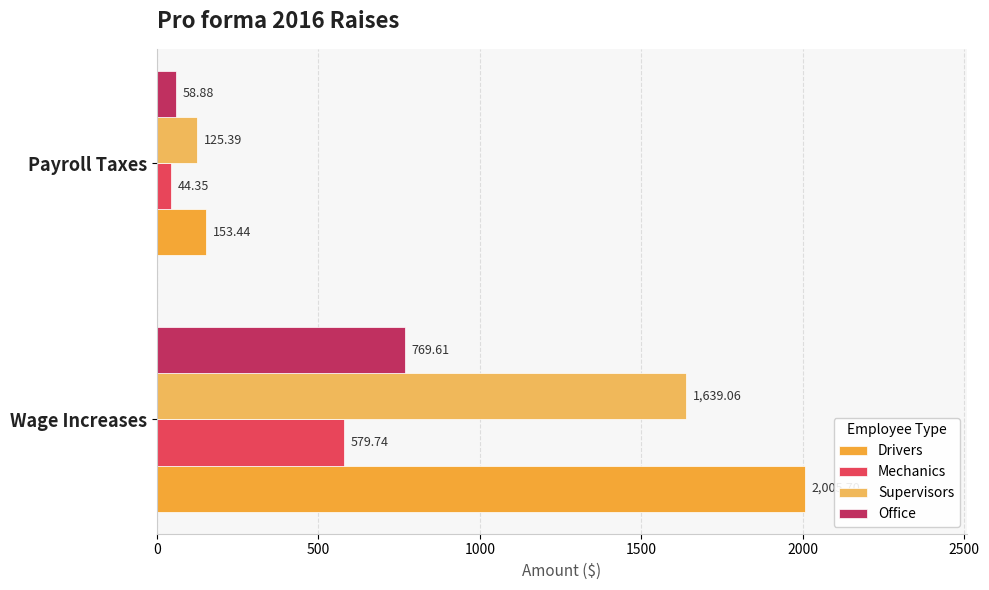

Is the value of Drivers at Wage Increases greater than the value of Mechanics at Payroll Taxes?

Yes